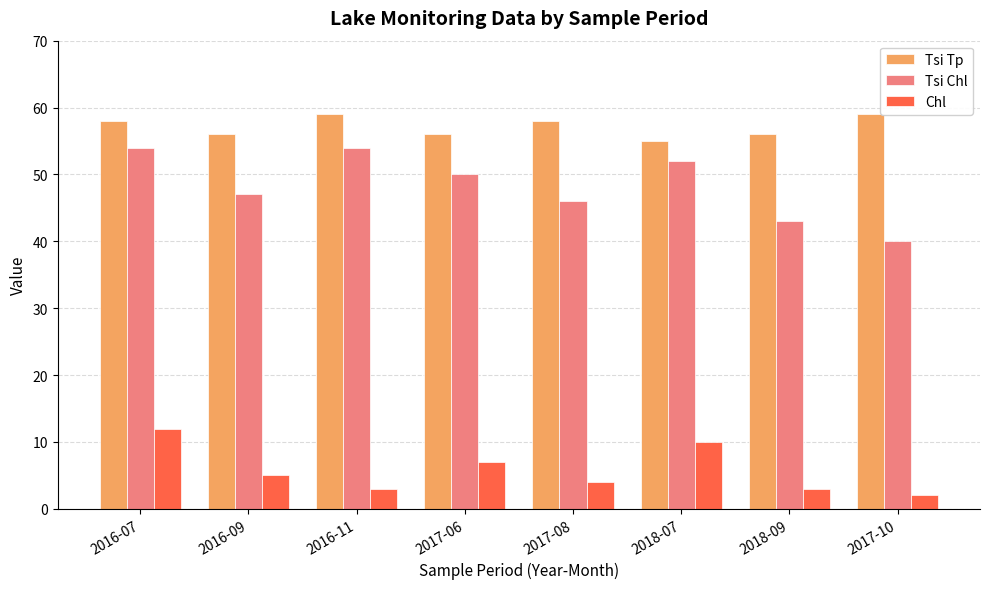

What is the label of the 3rd bar from the right?

2018-07